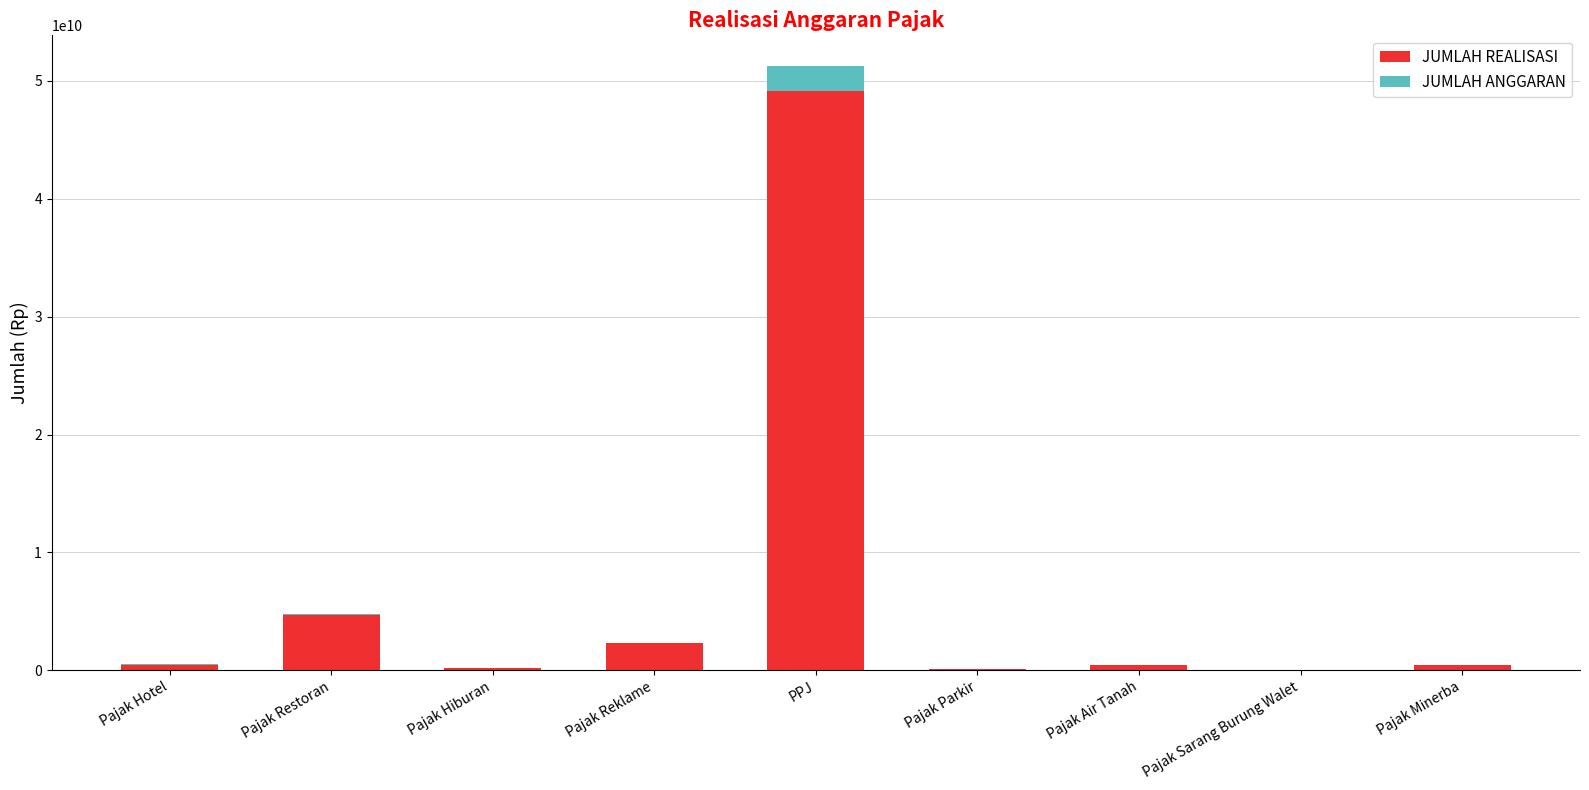

List the series in order of their overall mean, highest first.

JUMLAH REALISASI, JUMLAH ANGGARAN